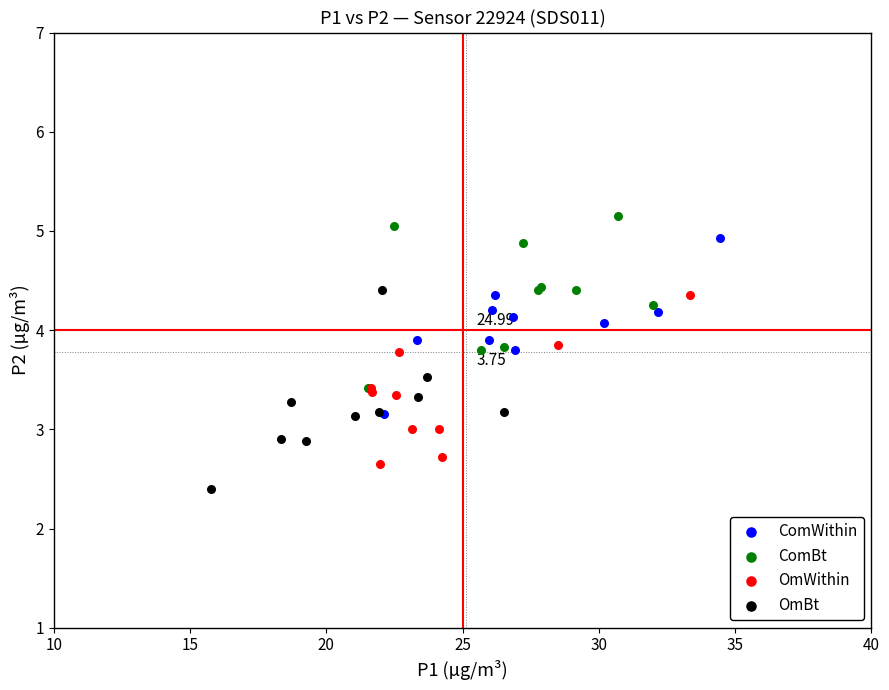

Which series contains the lowest Y value?

OmBt